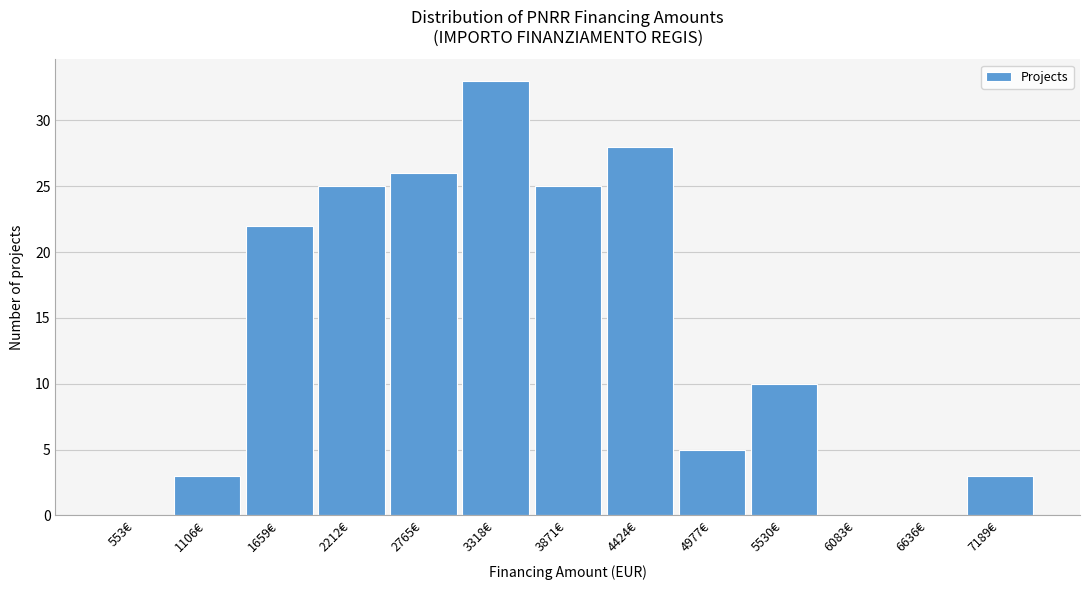

Reading left to right, transcribe all the data shown in this chart.

553€=0	1106€=3	1659€=22	2212€=25	2765€=26	3318€=33	3871€=25	4424€=28	4977€=5	5530€=10	6083€=0	6636€=0	7189€=3